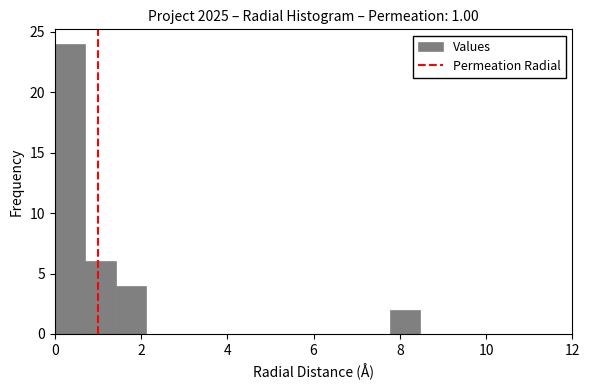

Around what value on the x-axis is the tallest bar? Give the approximate position of its centre, as read against the axis.

0.4